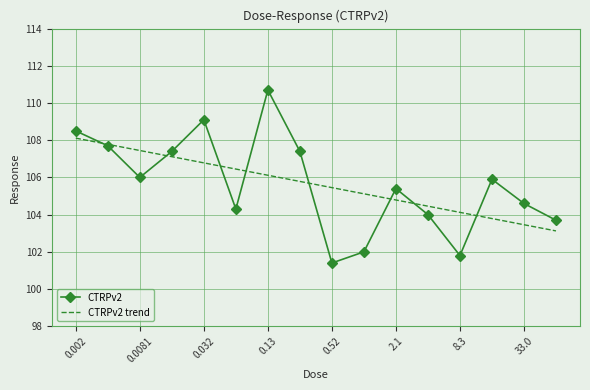

What is the minimum value for CTRPv2 trend?

103.1